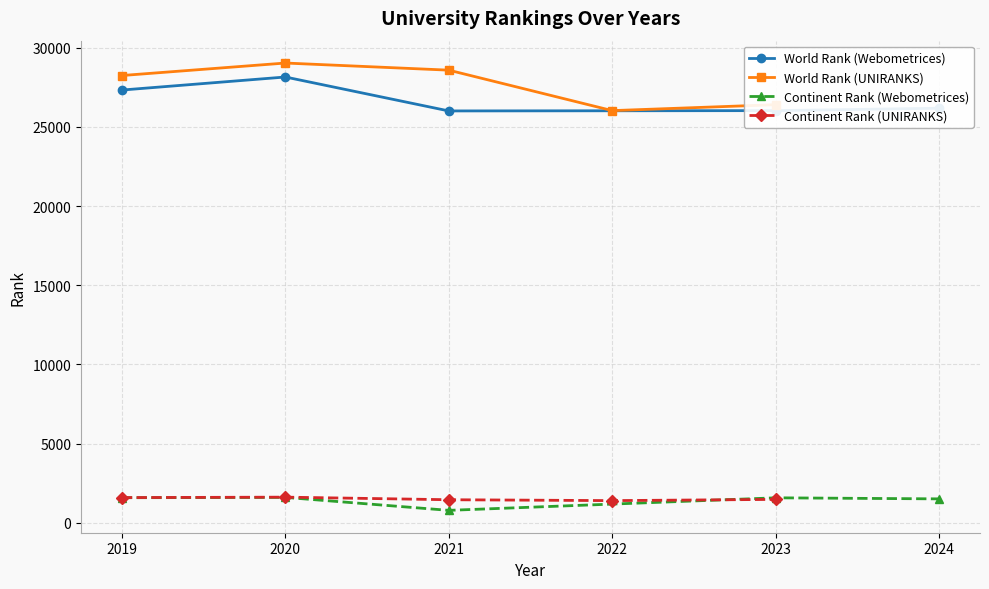

How many data points in Continent Rank (UNIRANKS) are above 1477?

2